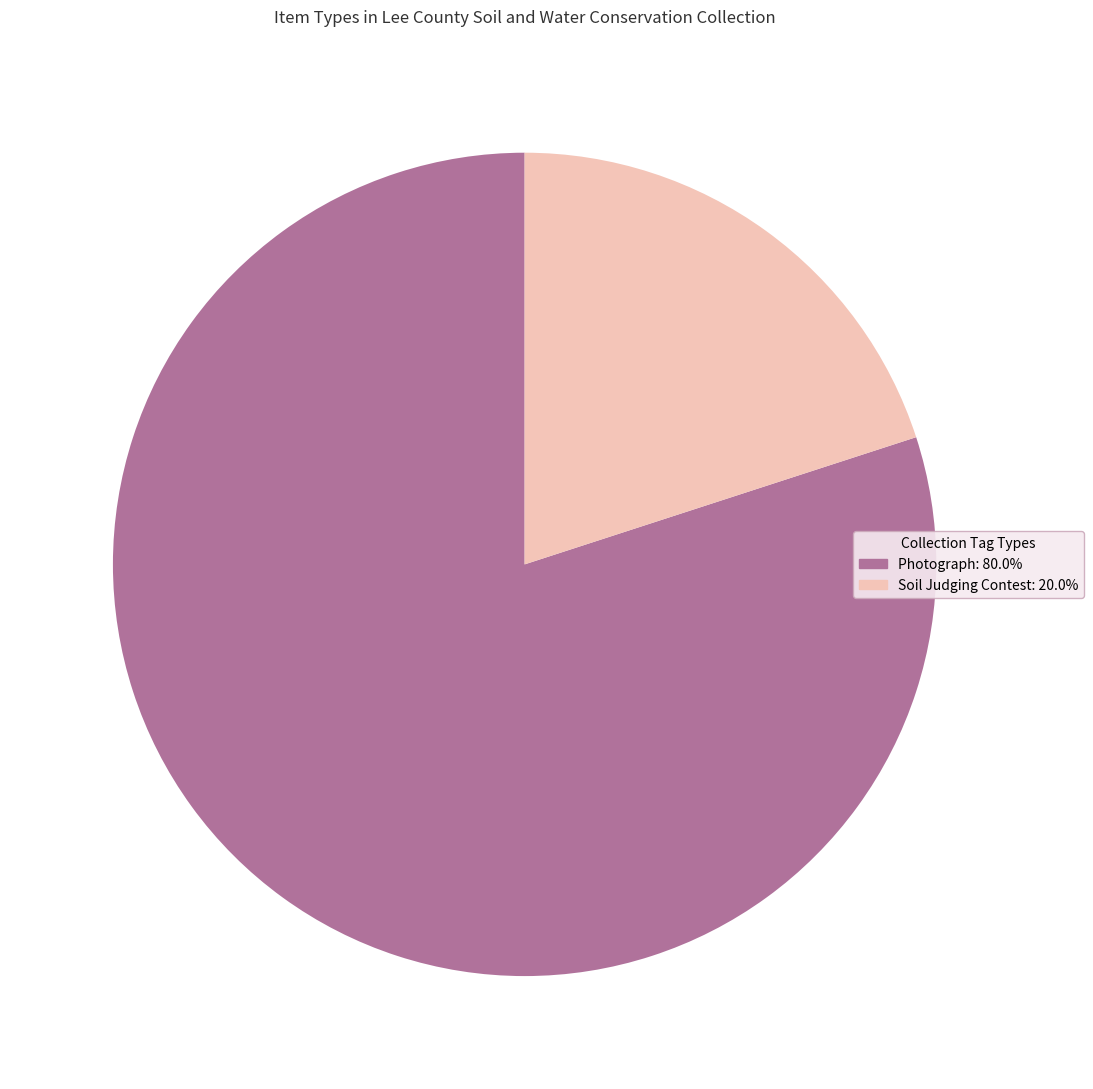

How many slices are in this pie chart?

2